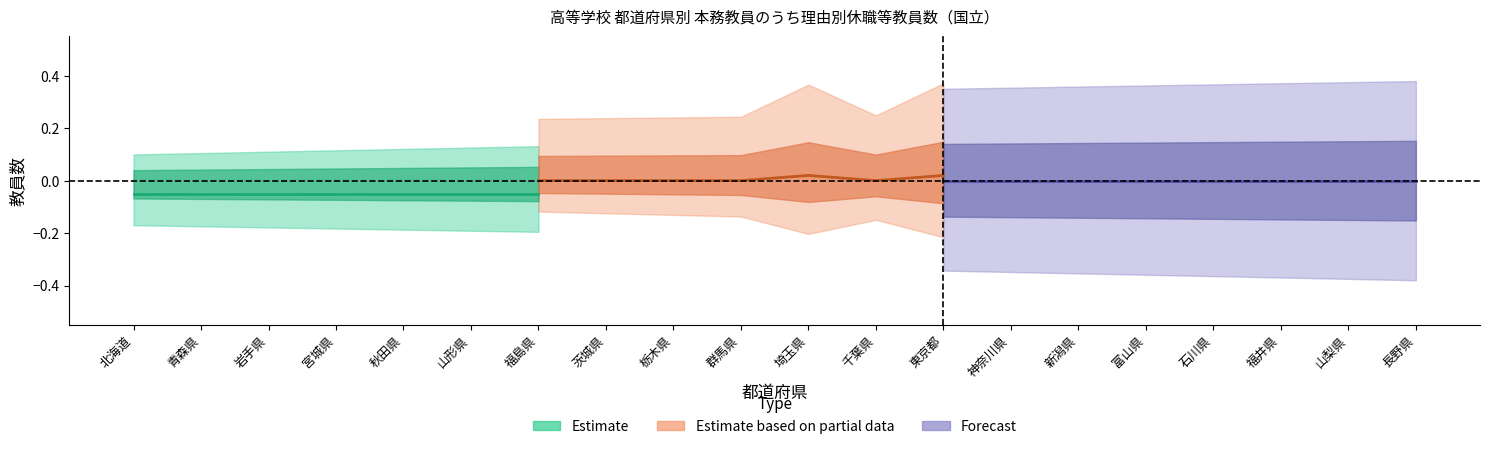

Which category has the lowest value across all series?

北海道